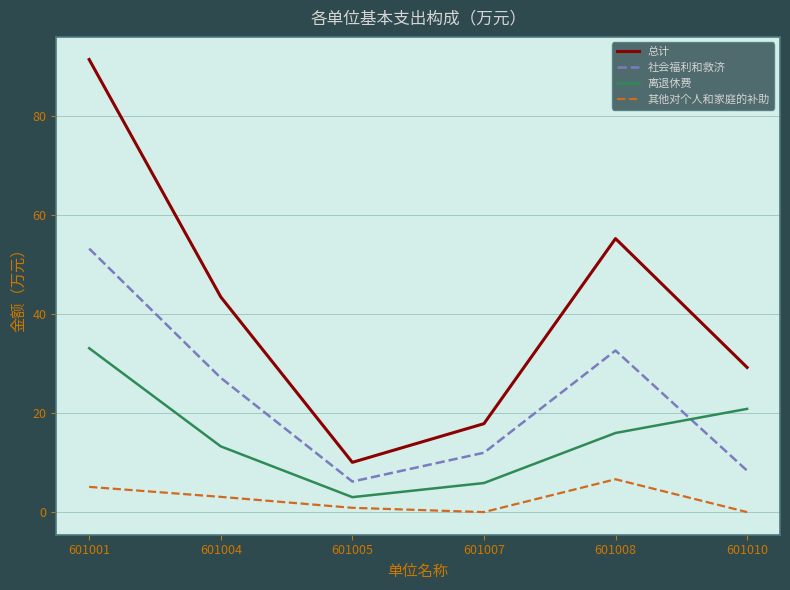

At which label does 其他对个人和家庭的补助 first exceed 3?

601001